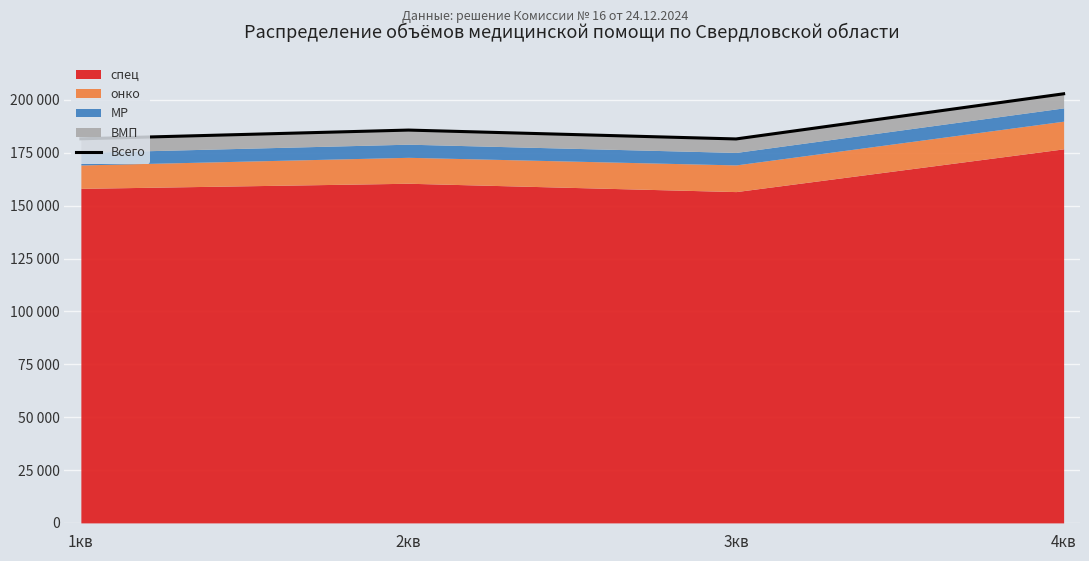

How many interior local valleys (lower than both neighbors) does the data have?

1